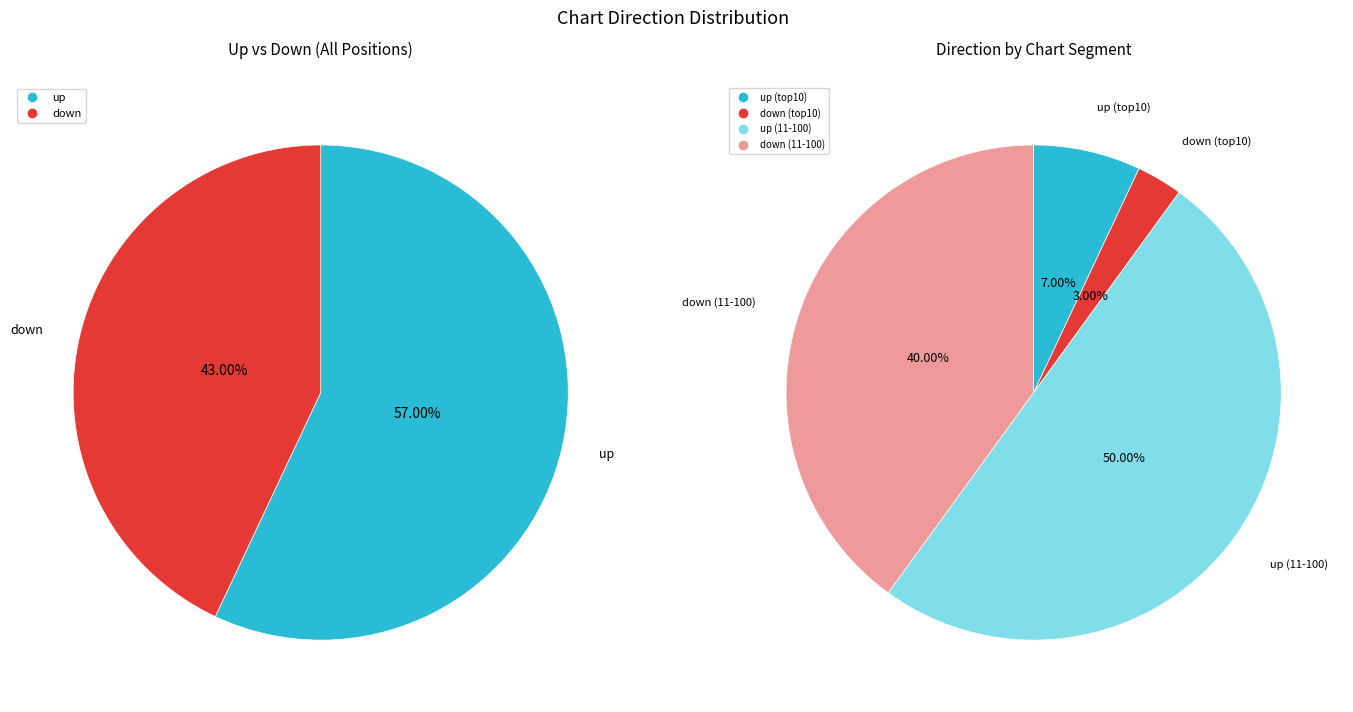

The up slice represents 67% of the pie. True or false?

False